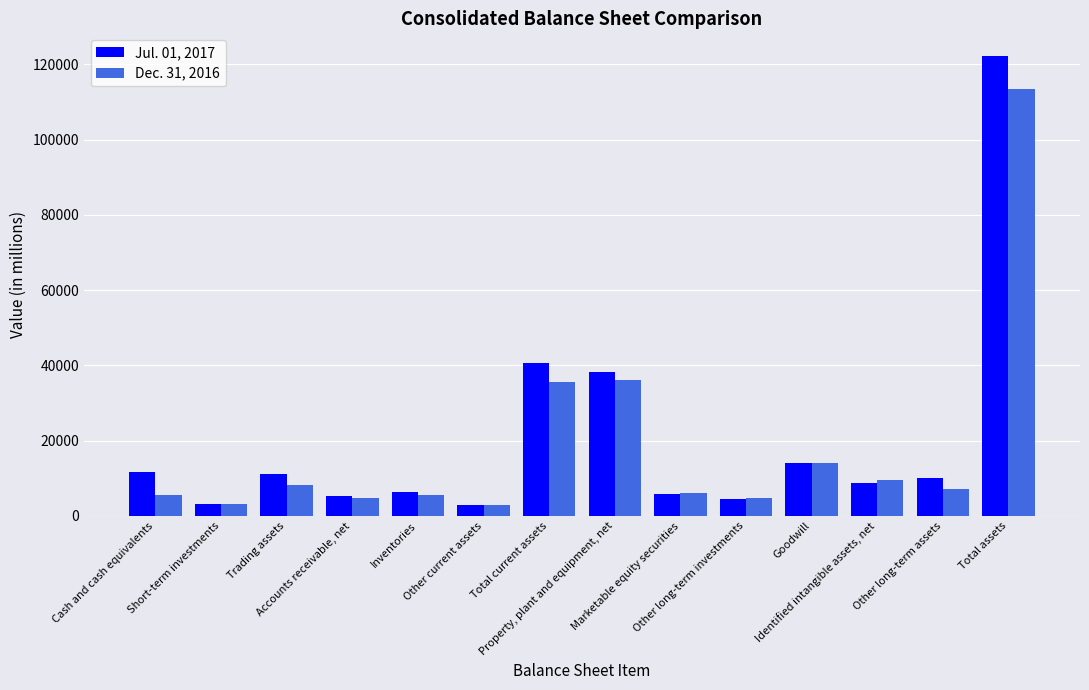

Rank the series at Trading assets from highest to lowest value.

Jul. 01, 2017, Dec. 31, 2016